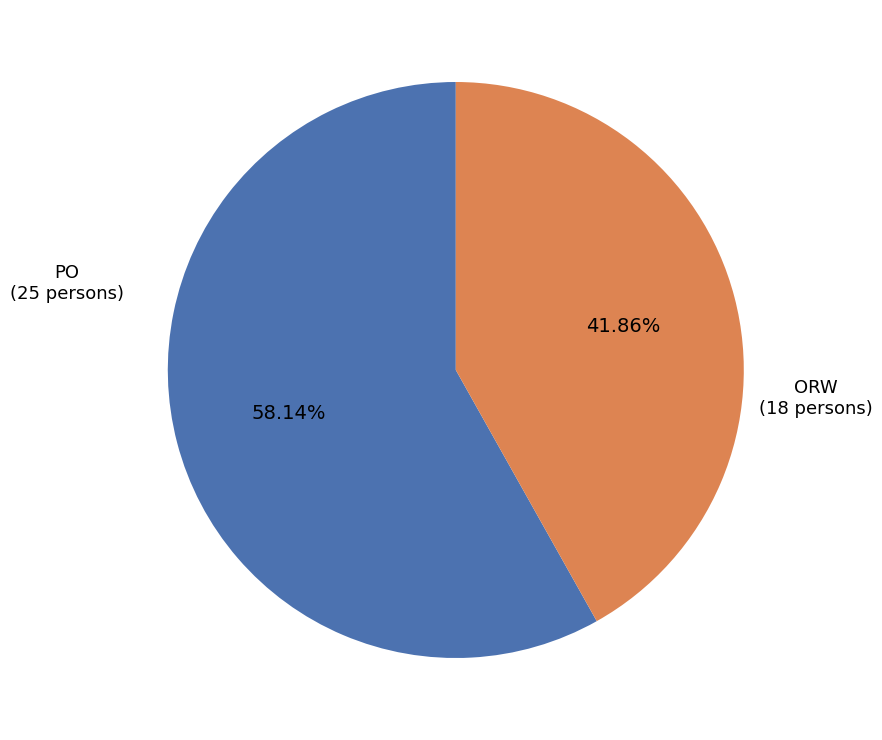

Rank the categories by value from lowest to highest.

ORW, PO